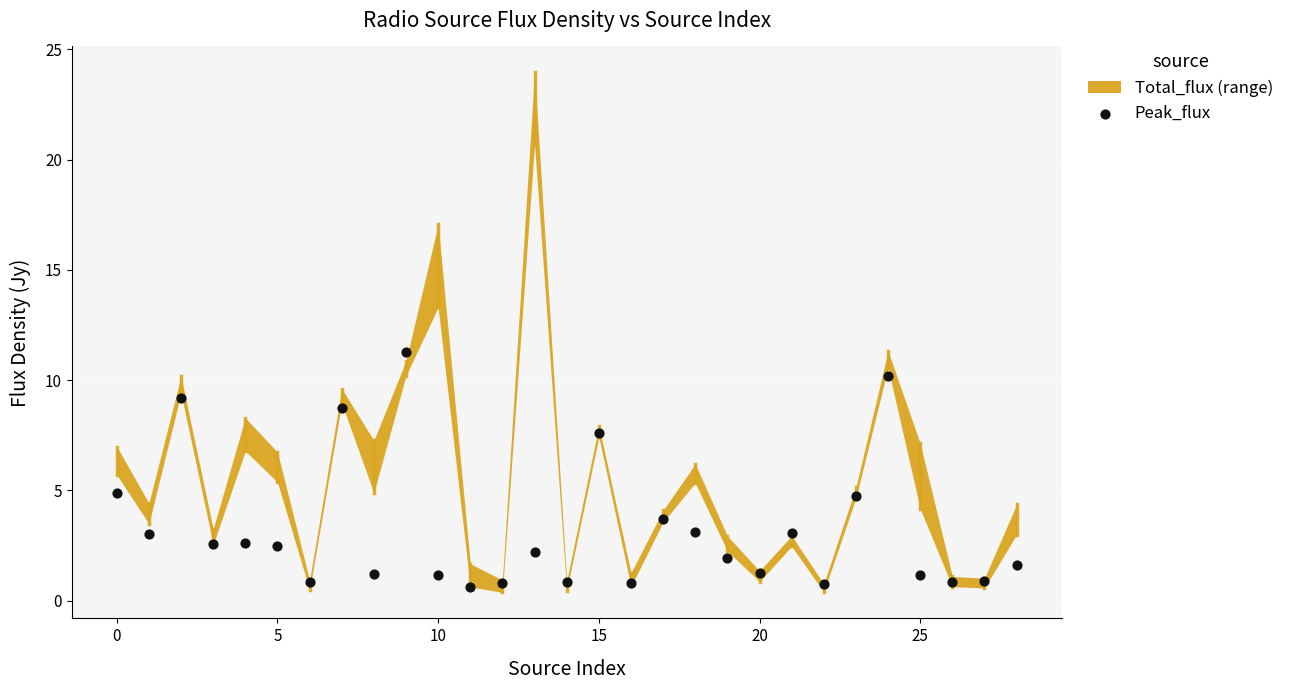

What is the range of Y values (max minus min)?

10.7